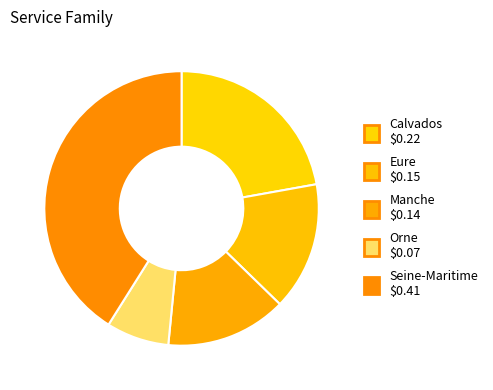

How many slices are in this pie chart?

5